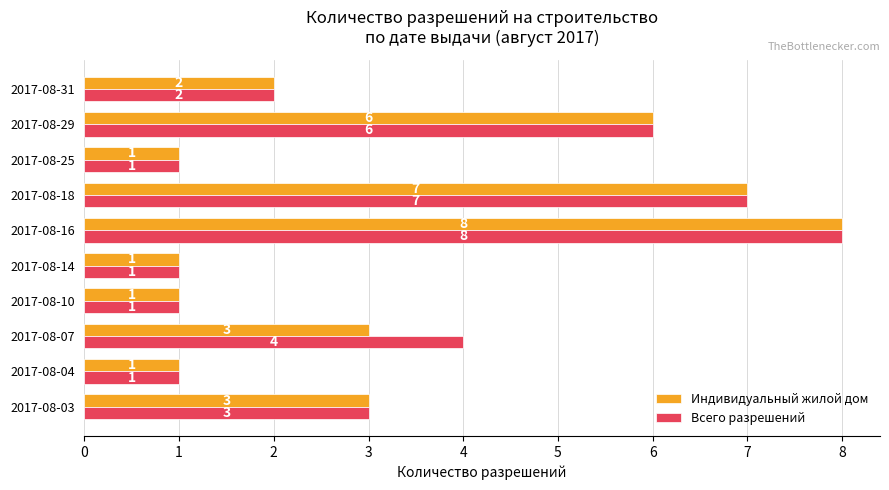

What is the difference between the maximum and minimum values in the Всего разрешений series?

7